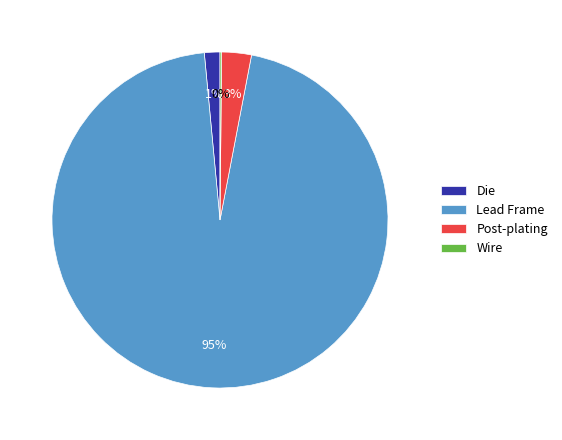

To the nearest percent, what is the difference between the Post-plating and Lead Frame slice percentages?

93%